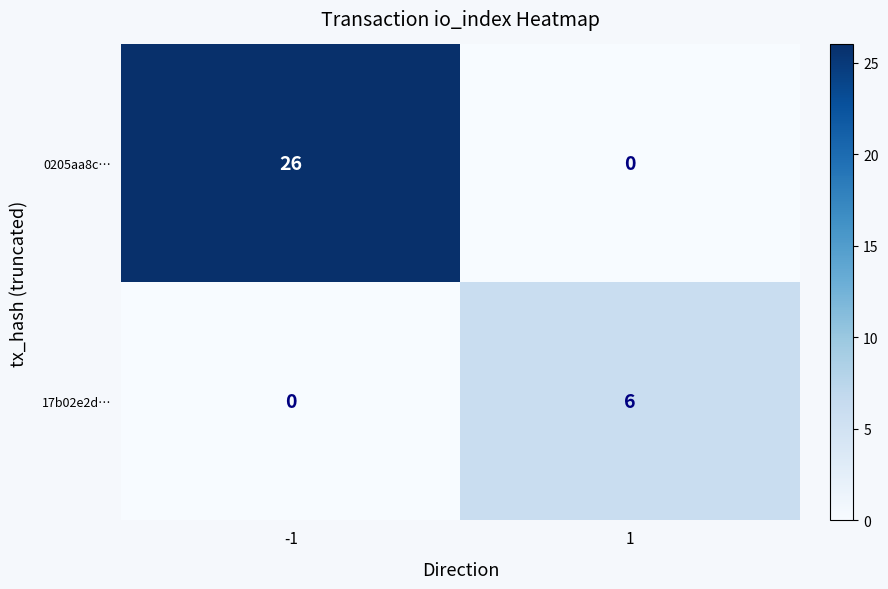

Read the 17b02e2d… value at 1.

6